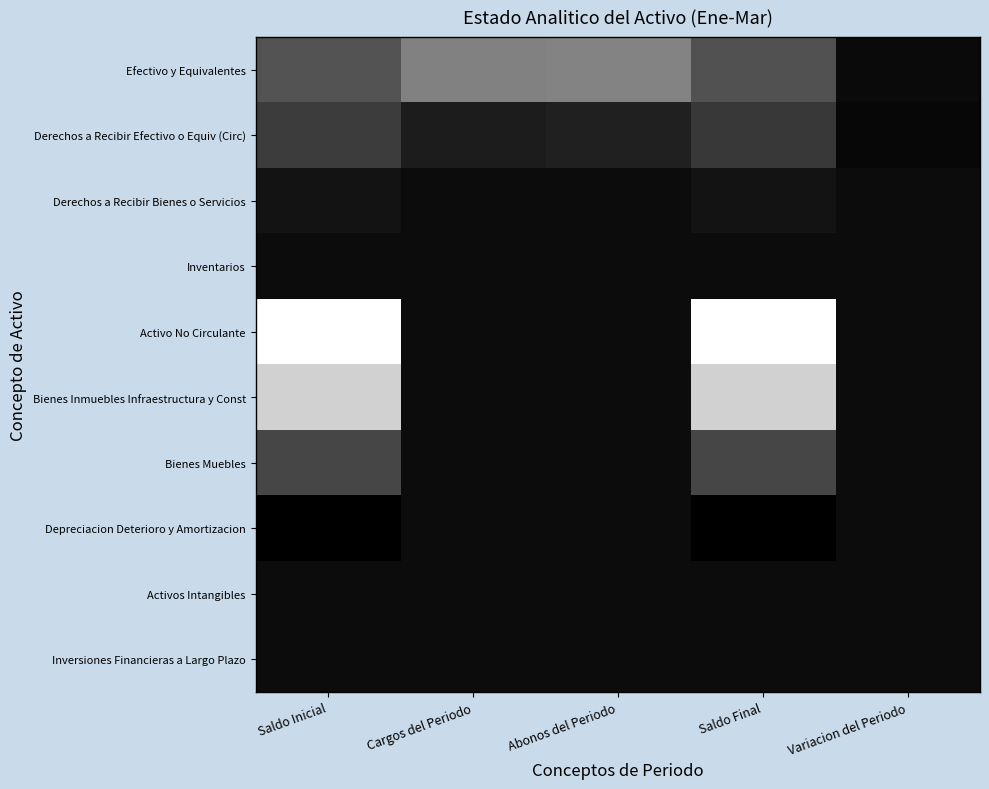

Rank the series by their maximum value, from lowest to highest.

Inventarios, Depreciacion Deterioro y Amortizacion, Activos Intangibles, Inversiones Financieras a Largo Plazo, Derechos a Recibir Bienes o Servicios, Derechos a Recibir Efectivo o Equiv (Circ), Bienes Muebles, Efectivo y Equivalentes, Bienes Inmuebles Infraestructura y Const, Activo No Circulante